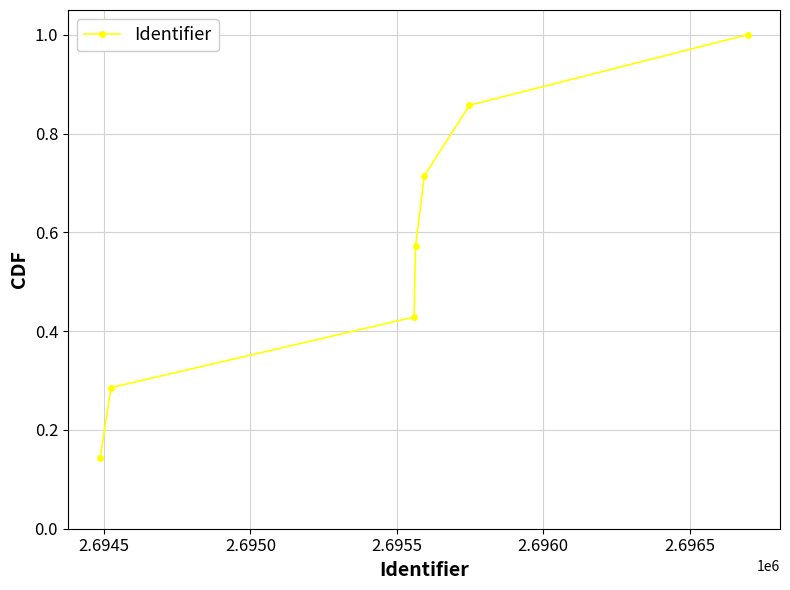

What is the maximum value shown in the chart?

1.0